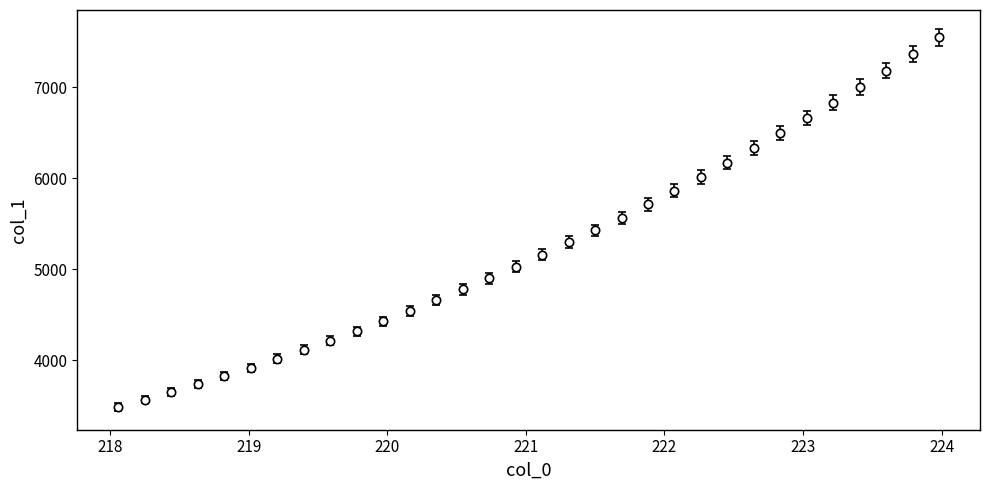

What is the difference between the second highest and second lowest values?

3790.8